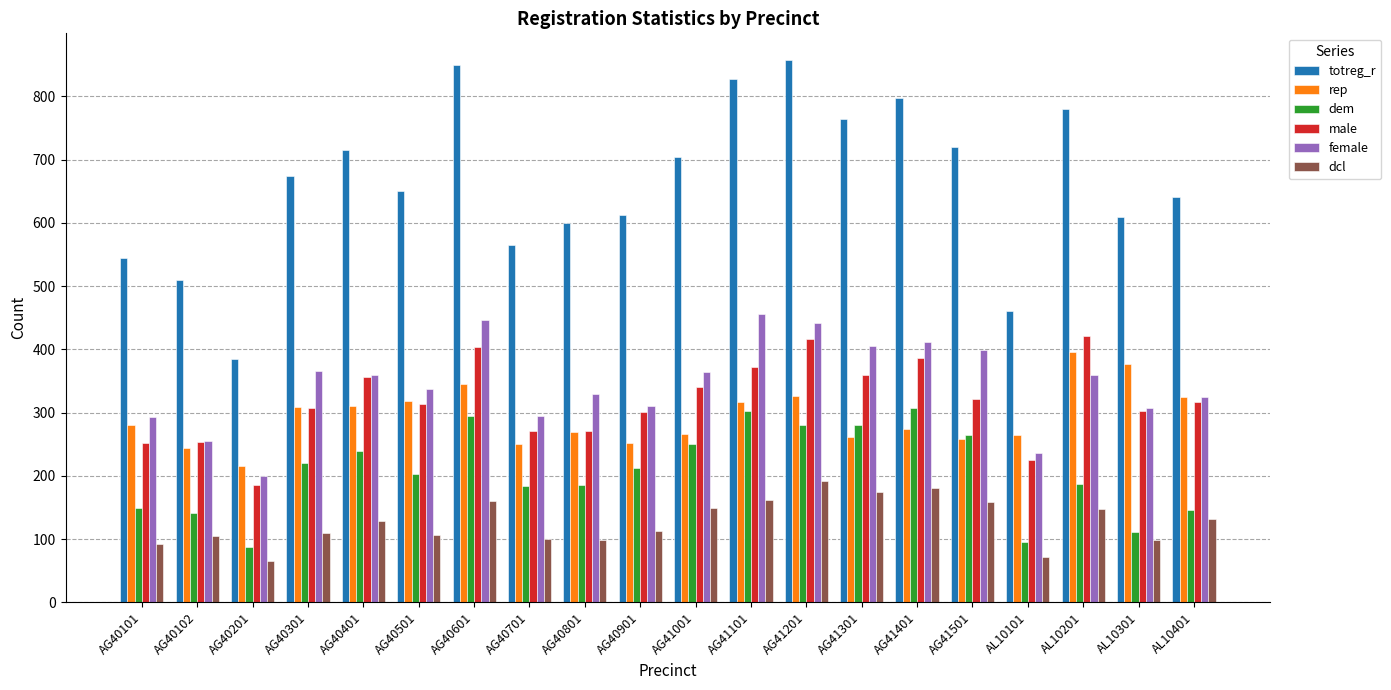

Does the chart contain stacked bars?

No